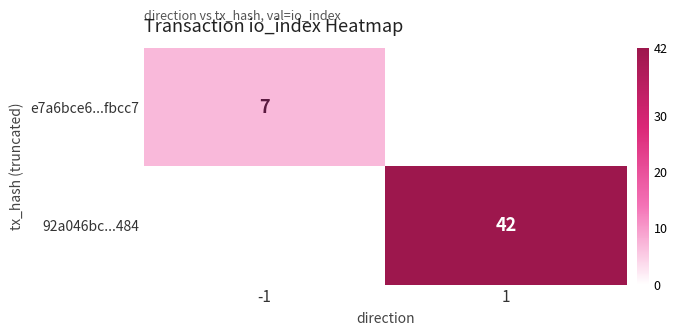

How many distinct data groups are displayed?

2